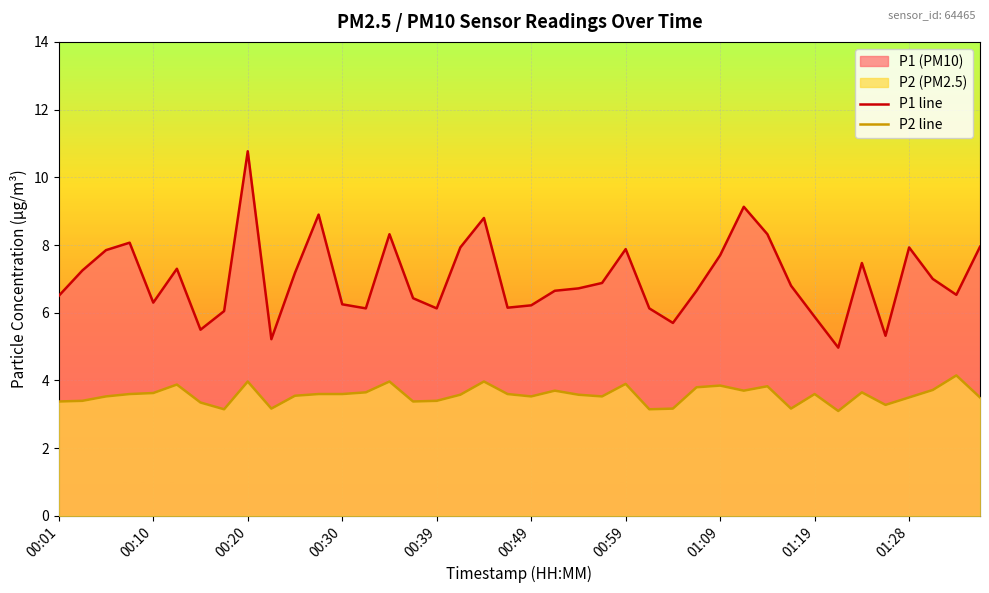

How many interior local peaks does the P2 line series have?

11